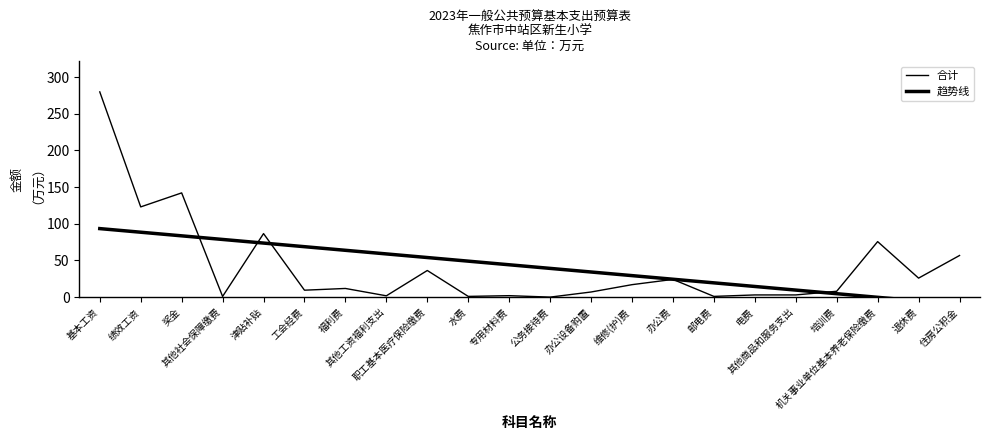

True or false: 趋势线 has more than 0 interior local peaks.

False